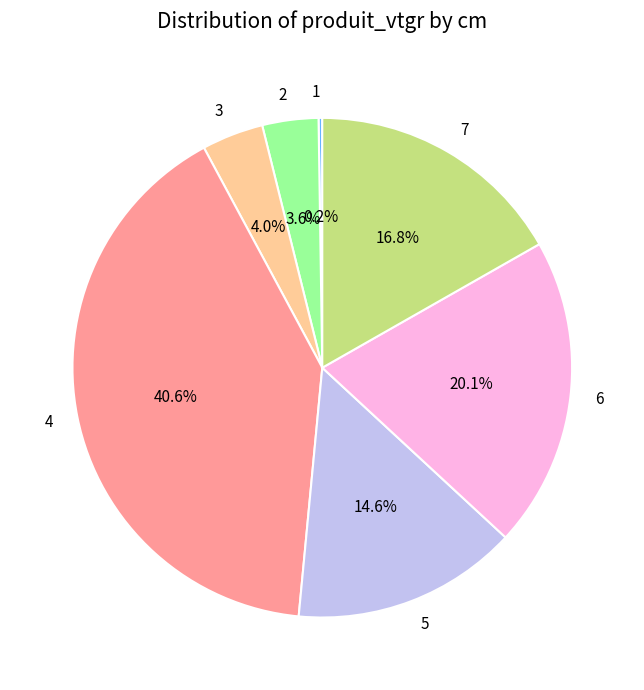

Combined, do 3 and 7 account for over 50%?

No